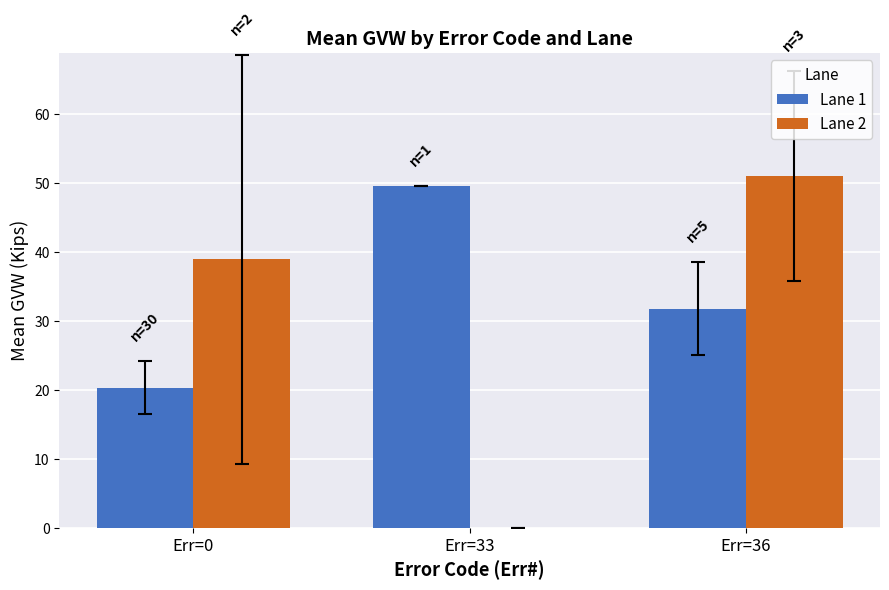

What is the sum of all Lane 1 values?

101.8